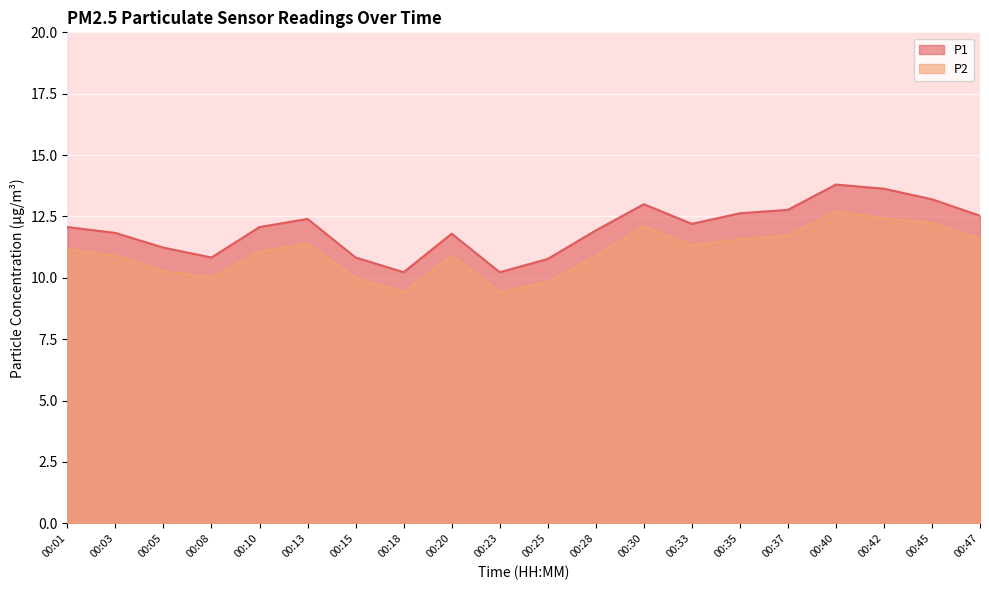

What is the approximate value of P2 at 00:42?

12.4